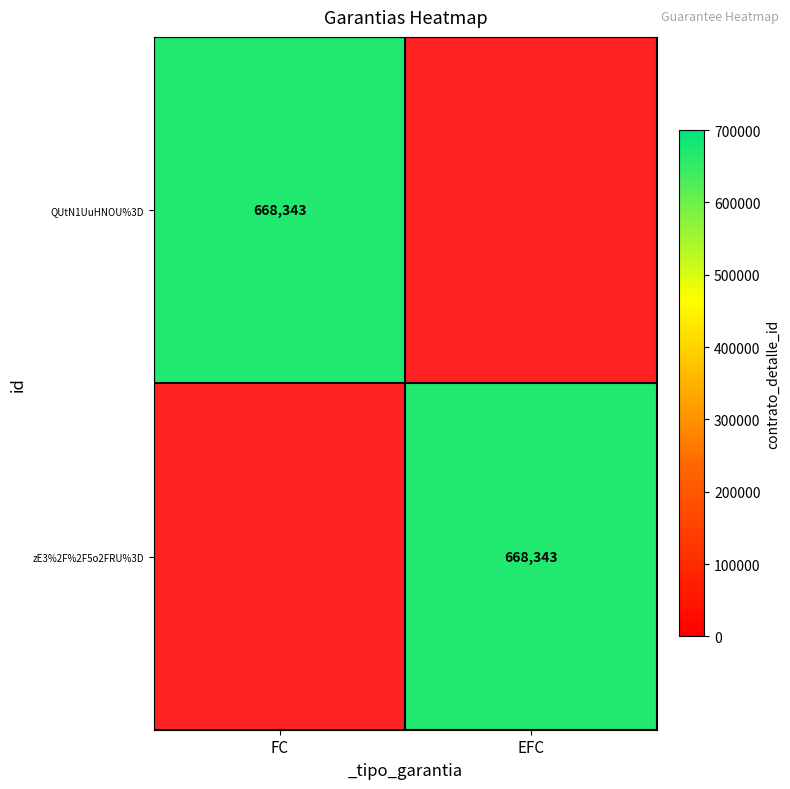

What is the sum of the zE3%2F%2F5o2FRU%3D values at FC and EFC?

668343